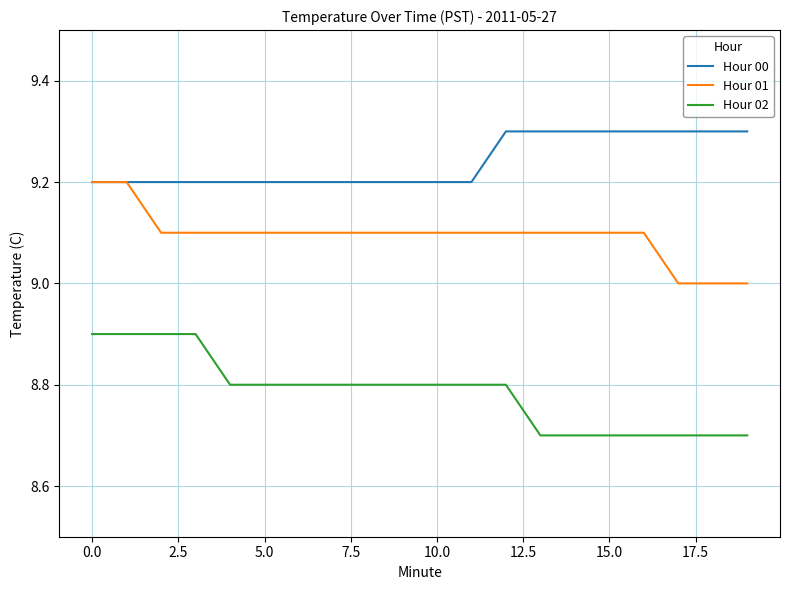

List the series in order of their overall mean, lowest first.

Hour 02, Hour 01, Hour 00